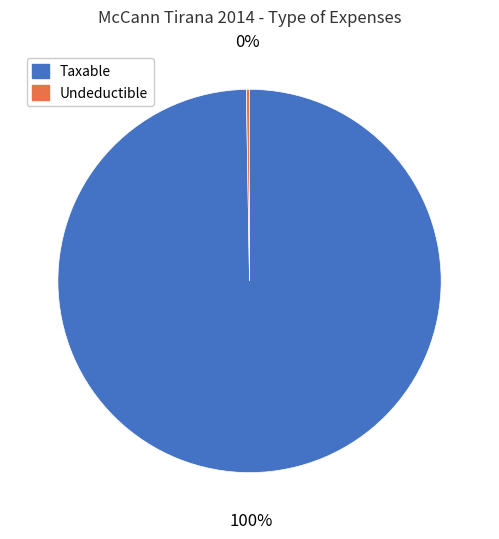

To the nearest percent, what percentage of the pie is Taxable?

100%